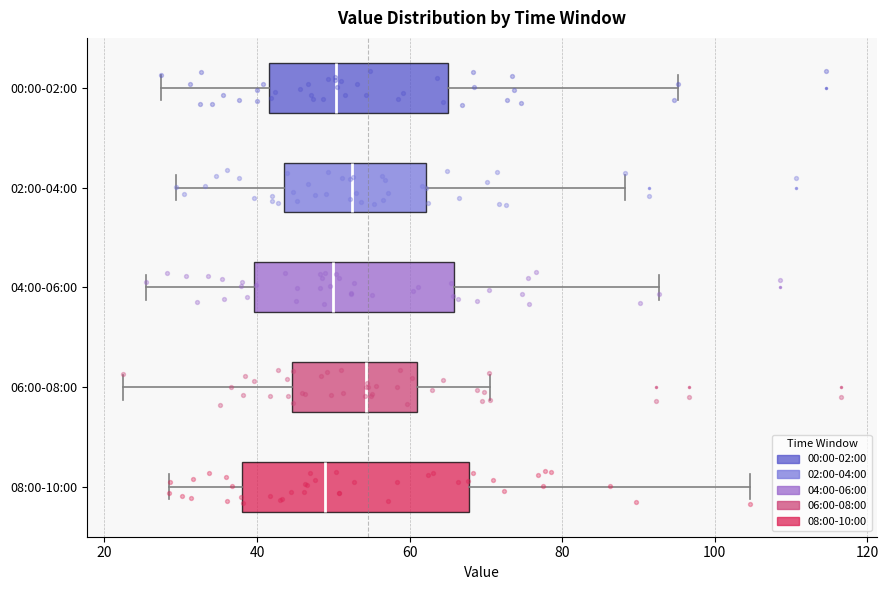

Reading bottom to top, read every box against the x-axis: the position of its median line, the range the box covers, and the ends of its whiskers. The values are not printed on the chart, so give them approximately, as read against the axis.

08:00-10:00: median 48, box 38 to 68, whiskers 28 to 104
06:00-08:00: median 54, box 44 to 62, whiskers 22 to 70
04:00-06:00: median 50, box 40 to 66, whiskers 26 to 92
02:00-04:00: median 52, box 44 to 62, whiskers 30 to 88
00:00-02:00: median 50, box 42 to 66, whiskers 28 to 96